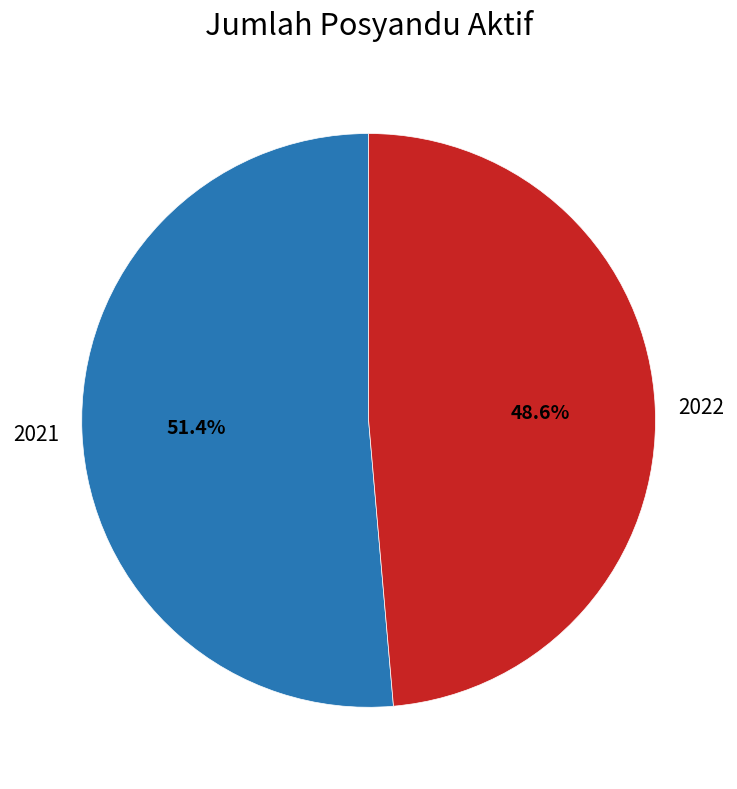

Is there any slice that represents more than half of the pie?

Yes